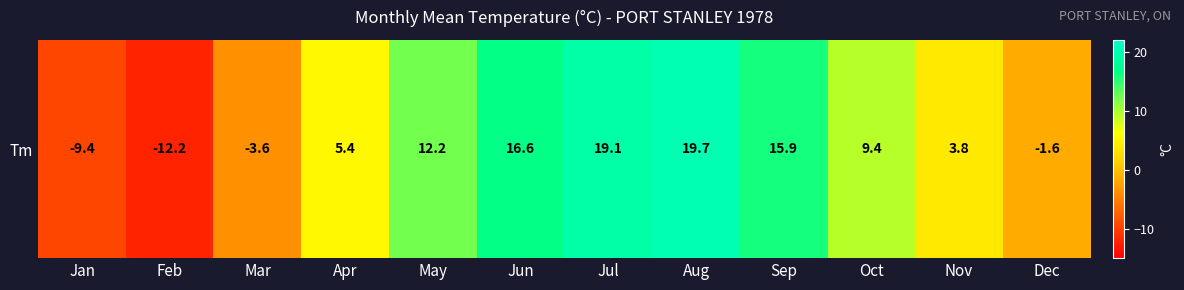

Reading right to left, transcribe all the data shown in this chart.

-1.6	3.8	9.4	15.9	19.7	19.1	16.6	12.2	5.4	-3.6	-12.2	-9.4